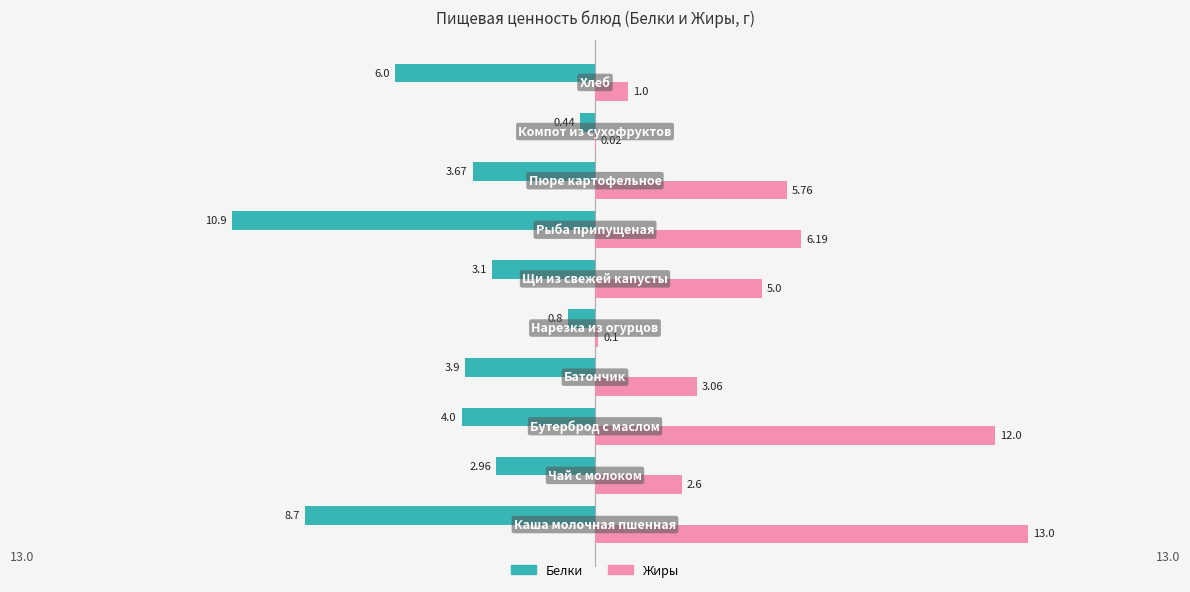

Which series has the largest total across all categories?

Жиры